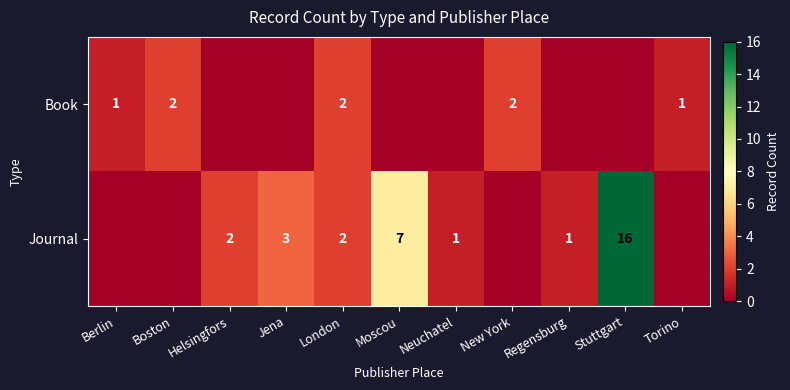

What is the total value across all series at London?

4